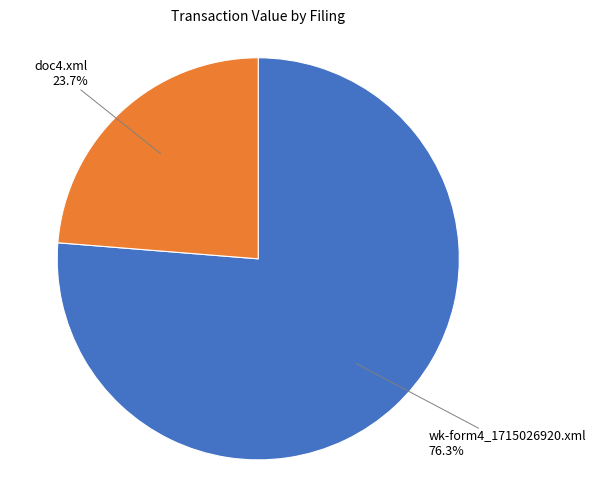

How many segments does this pie chart have?

2